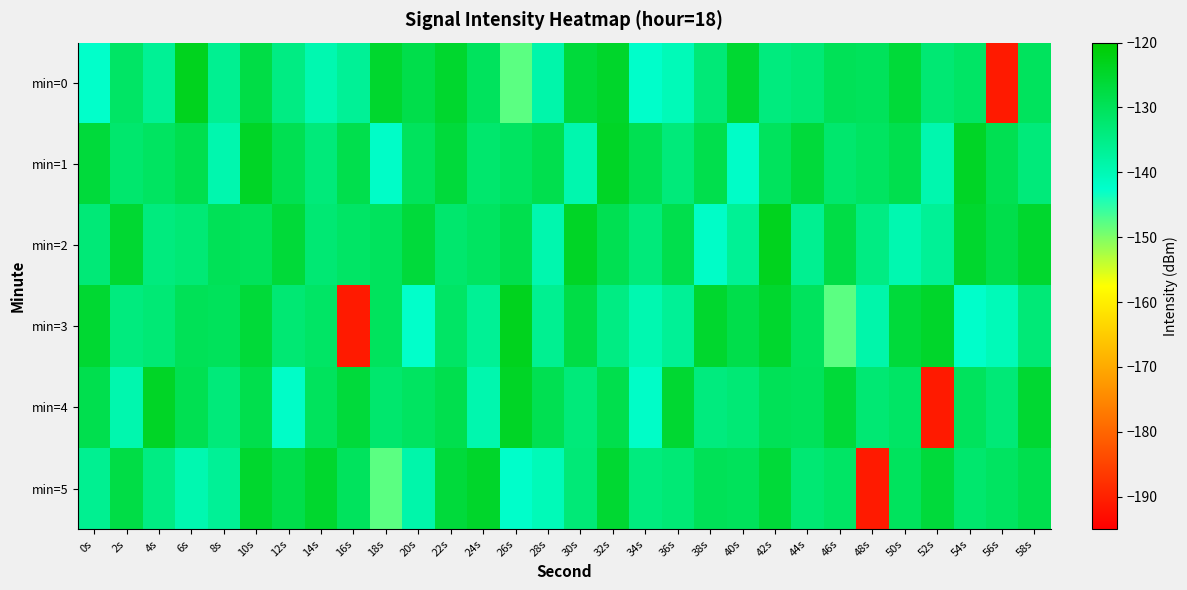

Reading left to right, transcribe all the data shown in this chart.

min=0: 0s=-142.7	2s=-131.2	4s=-136.5	6s=-123.5	8s=-136.0	10s=-127.9	12s=-134.6	14s=-139.5	16s=-136.7	18s=-125.2	20s=-128.4	22s=-125.3	24s=-130.3	26s=-147.8	28s=-138.8	30s=-126.7	32s=-124.9	34s=-142.3	36s=-140.4	38s=-133.2	40s=-125.7	42s=-134.0	44s=-133.0	46s=-129.7	48s=-130.1	50s=-126.3	52s=-132.8	54s=-131.2	56s=-191.0	58s=-130.3
min=1: 0s=-126.7	2s=-132.0	4s=-130.7	6s=-128.7	8s=-139.3	10s=-124.3	12s=-129.1	14s=-133.6	16s=-128.6	18s=-142.0	20s=-130.3	22s=-126.7	24s=-132.0	26s=-130.7	28s=-128.7	30s=-139.3	32s=-124.3	34s=-129.1	36s=-133.6	38s=-128.6	40s=-142.0	42s=-130.3	44s=-126.7	46s=-132.0	48s=-130.7	50s=-128.7	52s=-139.3	54s=-124.3	56s=-129.1	58s=-133.6
min=2: 0s=-133.2	2s=-125.7	4s=-134.0	6s=-133.0	8s=-129.7	10s=-130.1	12s=-126.3	14s=-132.8	16s=-131.2	18s=-130.3	20s=-126.7	22s=-132.0	24s=-130.7	26s=-128.7	28s=-139.3	30s=-124.3	32s=-129.1	34s=-133.6	36s=-128.6	38s=-142.0	40s=-136.5	42s=-123.5	44s=-136.0	46s=-127.9	48s=-134.6	50s=-139.5	52s=-136.7	54s=-125.2	56s=-128.4	58s=-125.3
min=3: 0s=-125.7	2s=-134.0	4s=-133.0	6s=-129.7	8s=-130.1	10s=-126.3	12s=-132.8	14s=-131.2	16s=-191.0	18s=-130.3	20s=-142.7	22s=-131.2	24s=-136.5	26s=-123.5	28s=-136.0	30s=-127.9	32s=-134.6	34s=-139.5	36s=-136.7	38s=-125.2	40s=-128.4	42s=-125.3	44s=-130.3	46s=-147.8	48s=-138.8	50s=-126.7	52s=-124.9	54s=-142.3	56s=-140.4	58s=-133.2
min=4: 0s=-128.7	2s=-139.3	4s=-124.3	6s=-129.1	8s=-133.6	10s=-128.6	12s=-142.0	14s=-130.3	16s=-126.7	18s=-132.0	20s=-130.7	22s=-128.7	24s=-139.3	26s=-124.3	28s=-129.1	30s=-133.6	32s=-128.6	34s=-142.0	36s=-125.7	38s=-134.0	40s=-133.0	42s=-129.7	44s=-130.1	46s=-126.3	48s=-132.8	50s=-131.2	52s=-191.0	54s=-130.3	56s=-133.2	58s=-125.7
min=5: 0s=-136.0	2s=-127.9	4s=-134.6	6s=-139.5	8s=-136.7	10s=-125.2	12s=-128.4	14s=-125.3	16s=-130.3	18s=-147.8	20s=-138.8	22s=-126.7	24s=-124.9	26s=-142.3	28s=-140.4	30s=-133.2	32s=-125.7	34s=-134.0	36s=-133.0	38s=-129.7	40s=-130.1	42s=-126.3	44s=-132.8	46s=-131.2	48s=-191.0	50s=-130.3	52s=-126.7	54s=-132.0	56s=-130.7	58s=-128.7